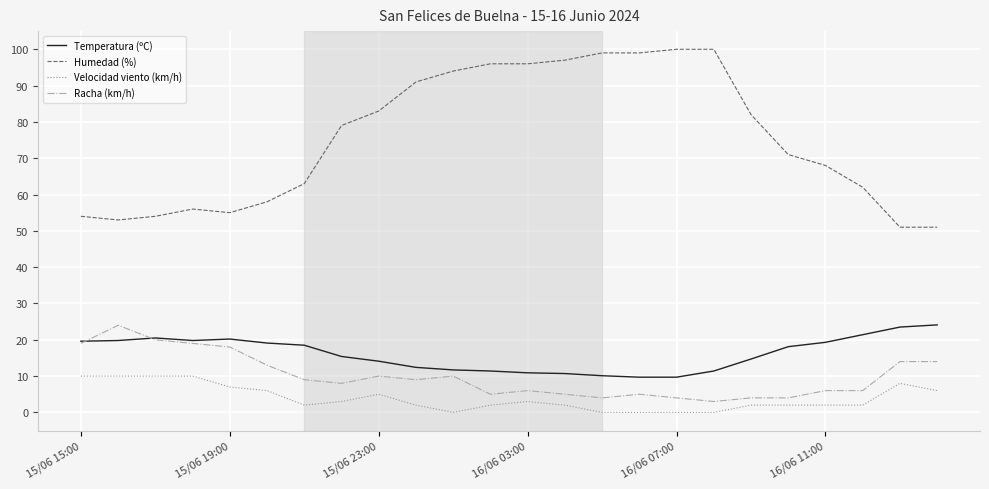

True or false: Velocidad viento (km/h) and Temperatura (ºC) intersect in this chart.

False